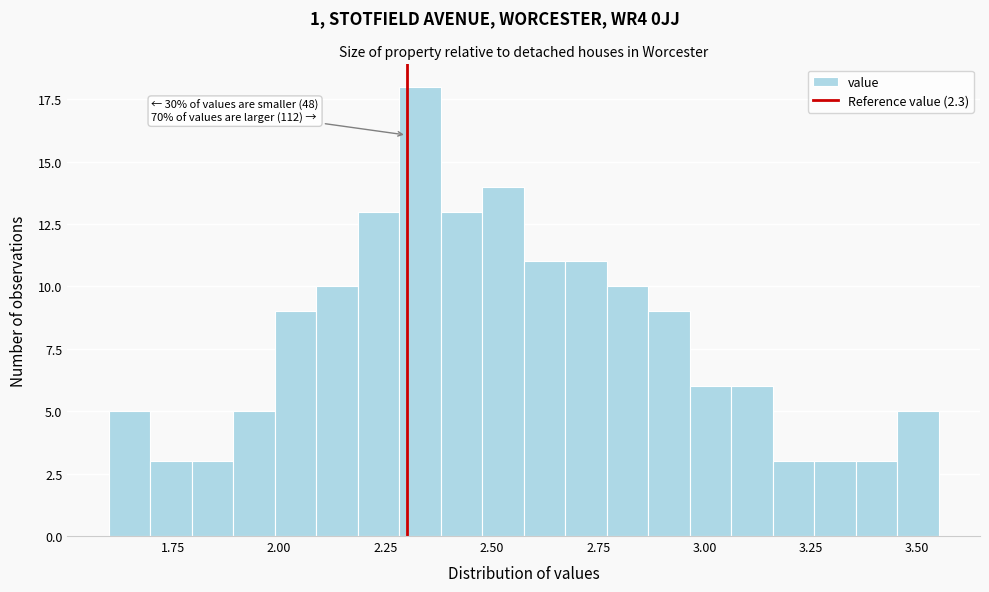

Around what value on the x-axis is the tallest bar? Give the approximate position of its centre, as read against the axis.

2.35